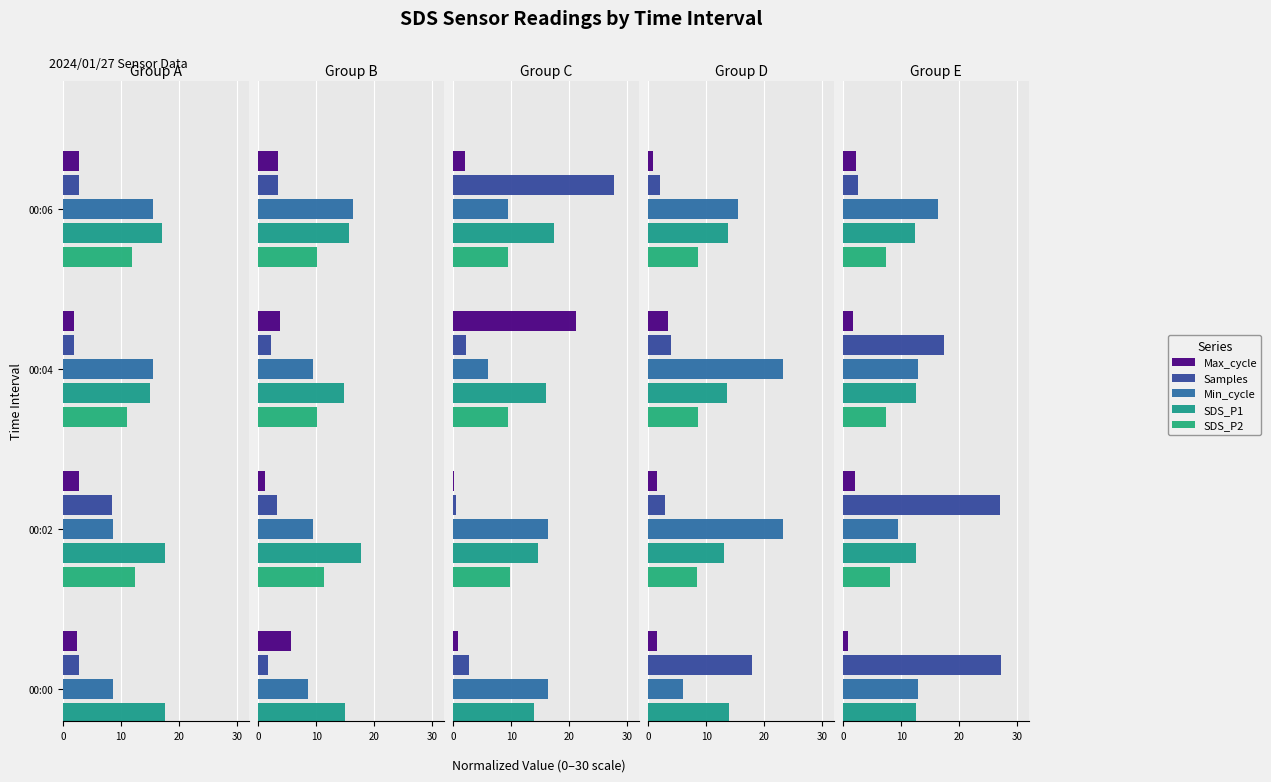

Rank the series at 00:00 from highest to lowest value.

Samples, Min_cycle, SDS_P1, SDS_P2, Max_cycle